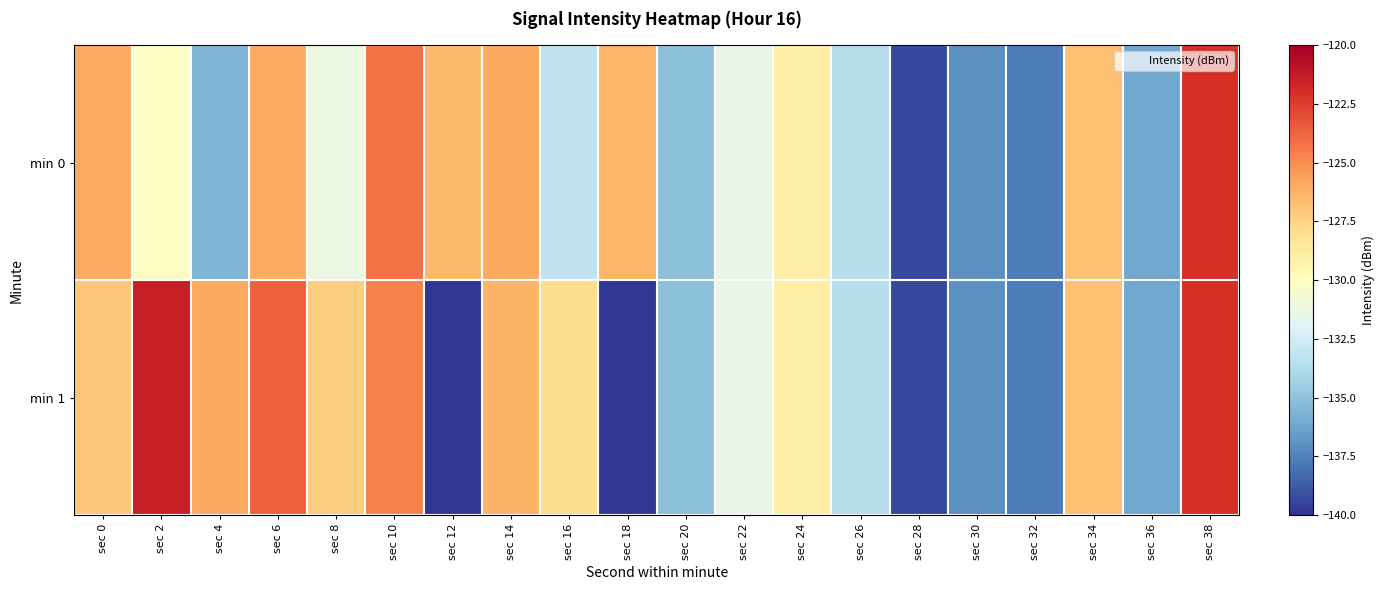

What is the total value across all series at sec 8?

-258.5